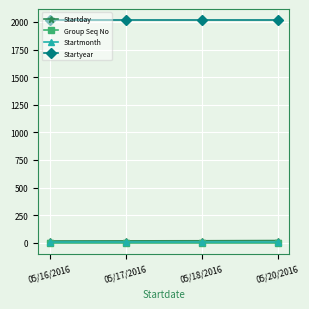

True or false: Group Seq No and Startyear cross at least once.

False